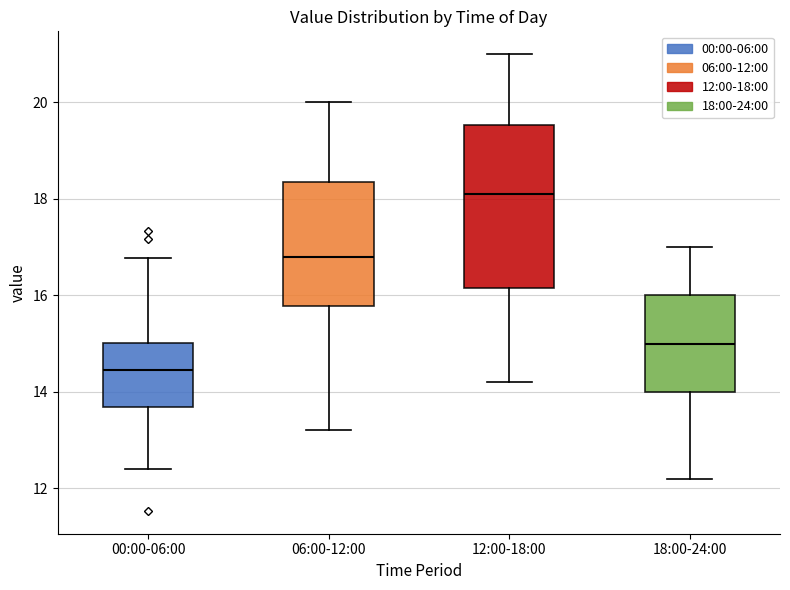

Reading left to right, read every box against the y-axis: the position of its median line, the range the box covers, and the ends of its whiskers. The values are not printed on the chart, so give them approximately, as read against the axis.

00:00-06:00: median 14.4, box 13.6 to 15.0, whiskers 12.4 to 16.8
06:00-12:00: median 16.8, box 15.8 to 18.4, whiskers 13.2 to 20.0
12:00-18:00: median 18.2, box 16.2 to 19.6, whiskers 14.2 to 21.0
18:00-24:00: median 15.0, box 14.0 to 16.0, whiskers 12.2 to 17.0